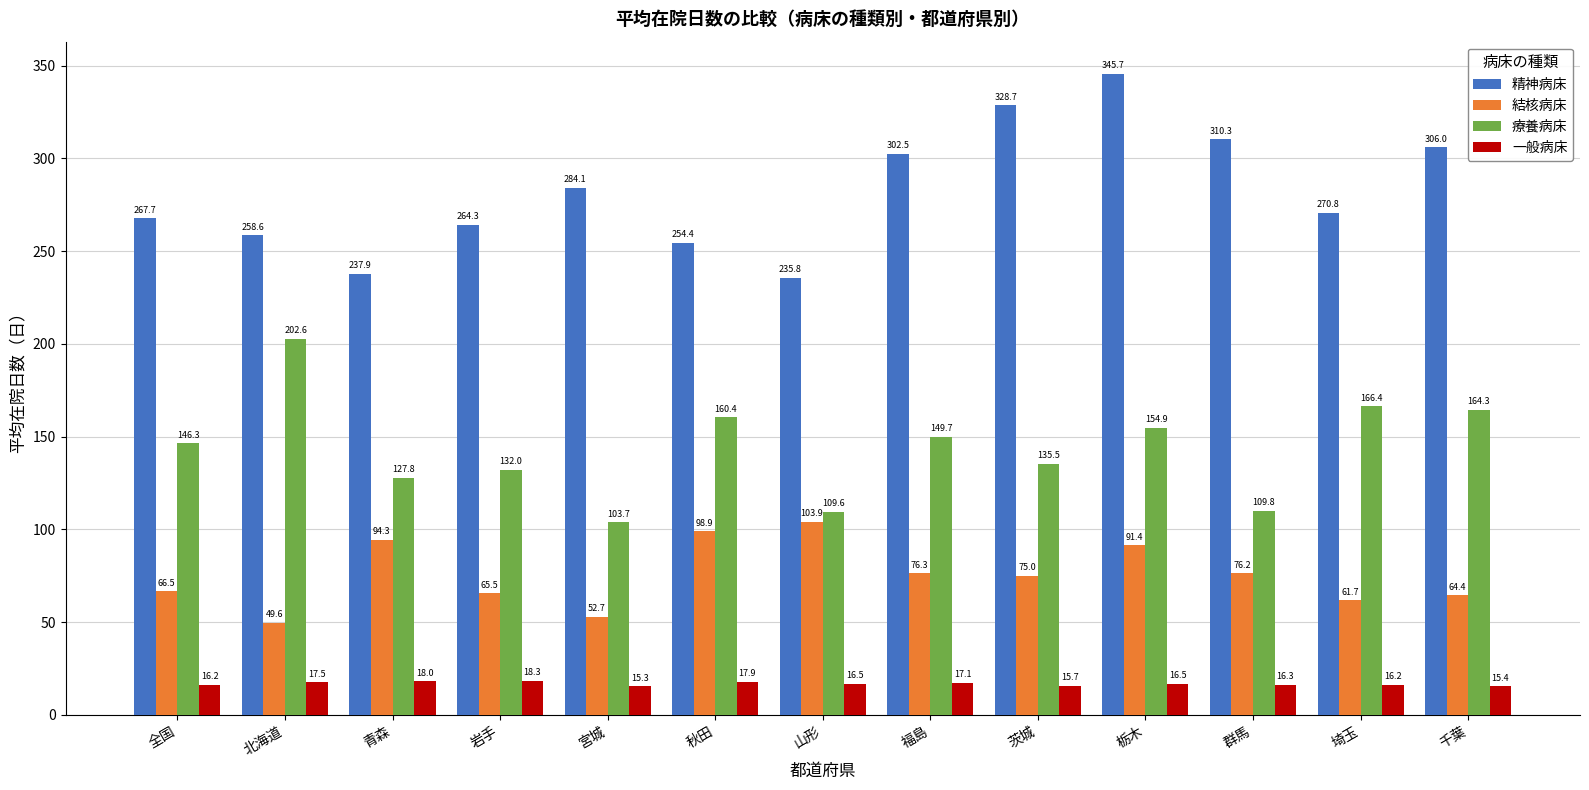

Reading left to right, list all the values displayed in this chart.

精神病床: 267.7	258.6	237.9	264.3	284.1	254.4	235.8	302.5	328.7	345.7	310.3	270.8	306.0
結核病床: 66.5	49.6	94.3	65.5	52.7	98.9	103.9	76.3	75.0	91.4	76.2	61.7	64.4
療養病床: 146.3	202.6	127.8	132.0	103.7	160.4	109.6	149.7	135.5	154.9	109.8	166.4	164.3
一般病床: 16.2	17.5	18.0	18.3	15.3	17.9	16.5	17.1	15.7	16.5	16.3	16.2	15.4